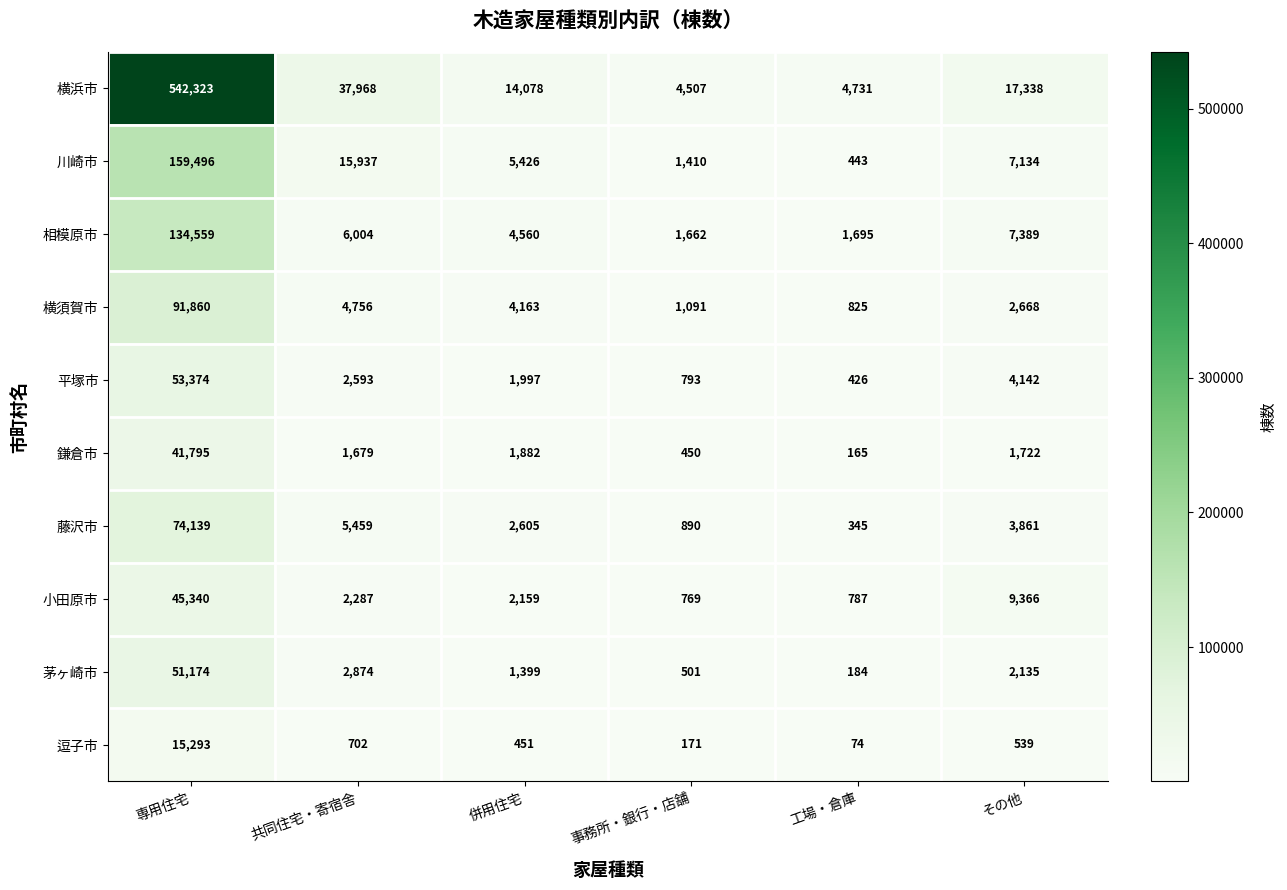

What value does the 横浜市 series have at その他, to the nearest 50?

17350